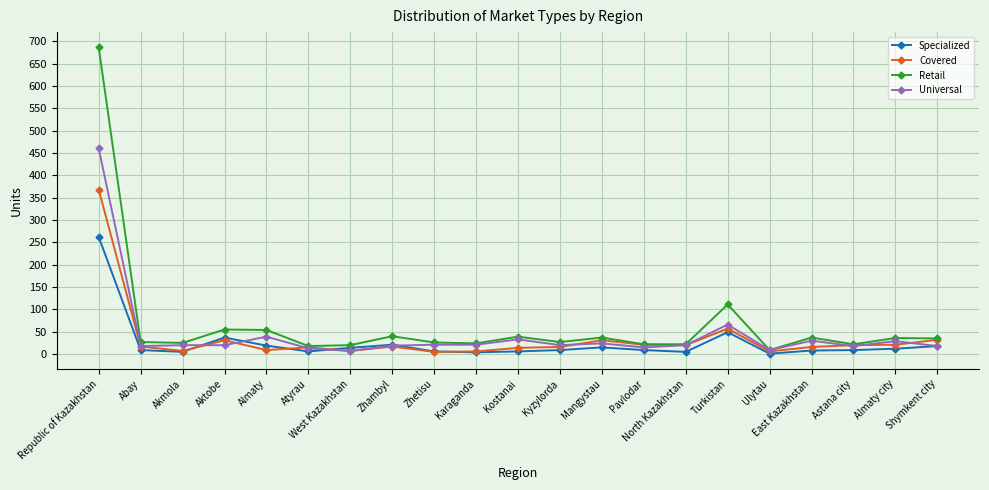

What is the minimum value shown in the chart?

1